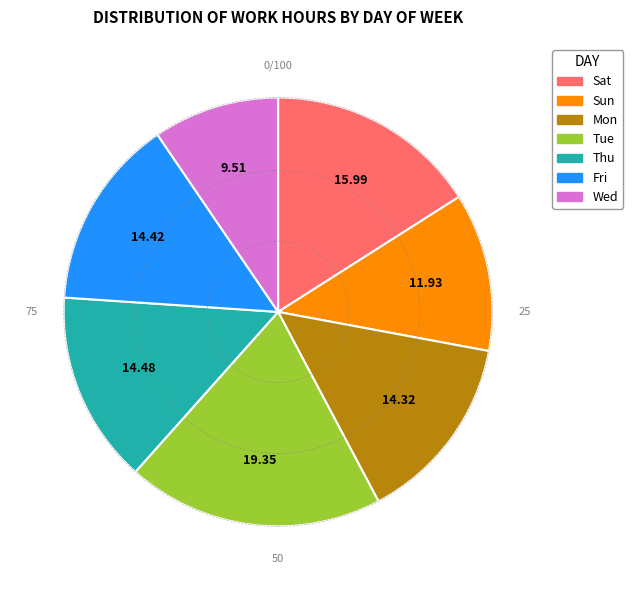

Is there a majority slice in this chart?

No